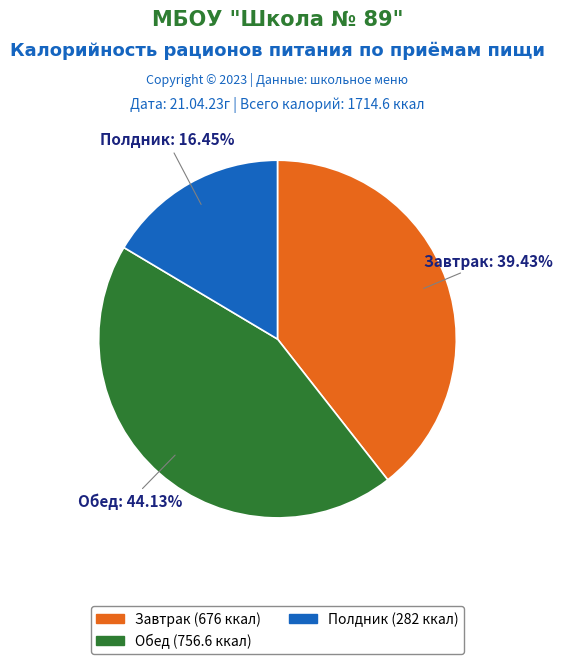

How many segments does this pie chart have?

3